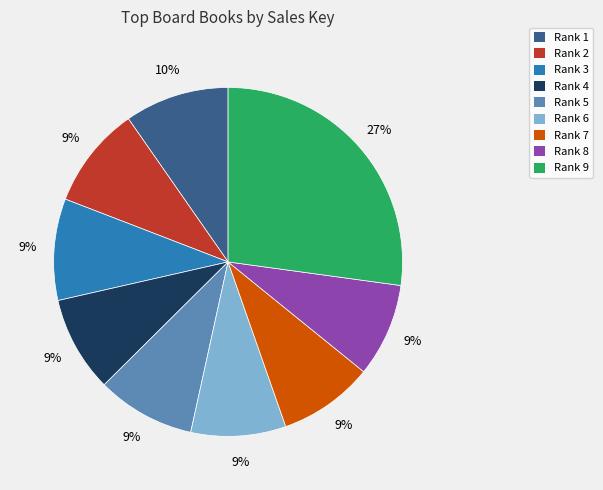

To the nearest percent, what portion does Rank 1 represent?

10%